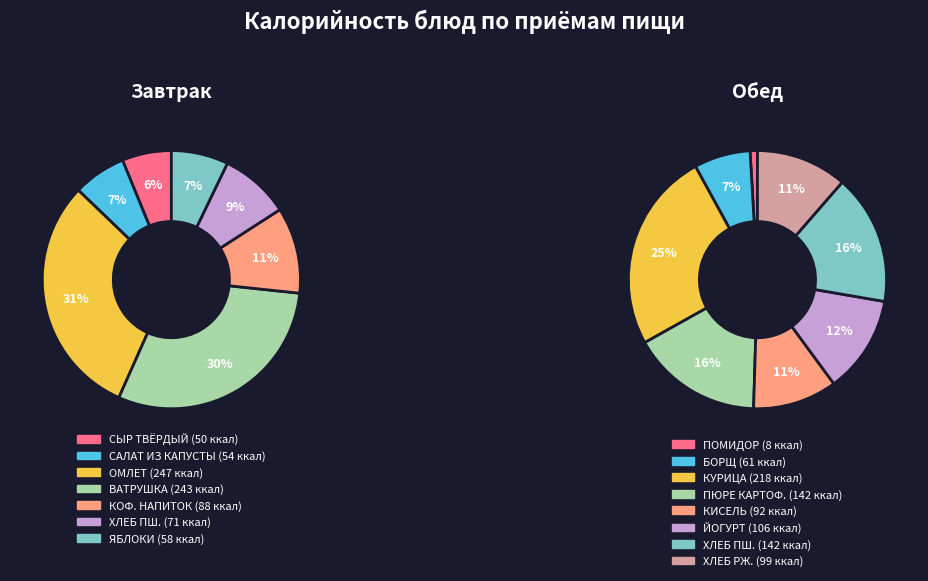

What is the ratio of the value at ХЛЕБ ПШЕНИЧНЫЙ (завтрак) to the value at БОРЩ СО СМЕТАНОЙ?

1.2